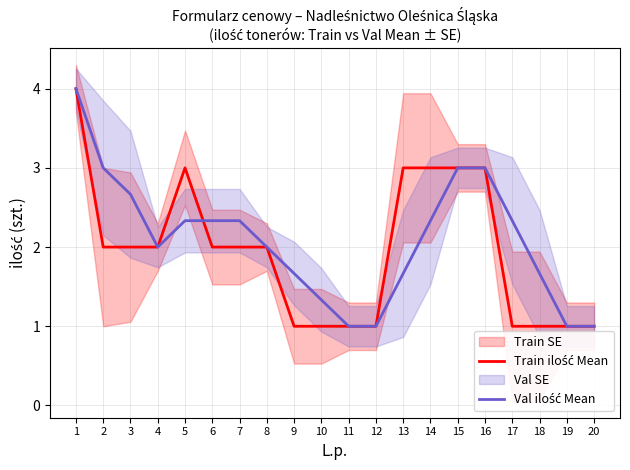

At which label does Train ilość Mean first exceed 2?

1